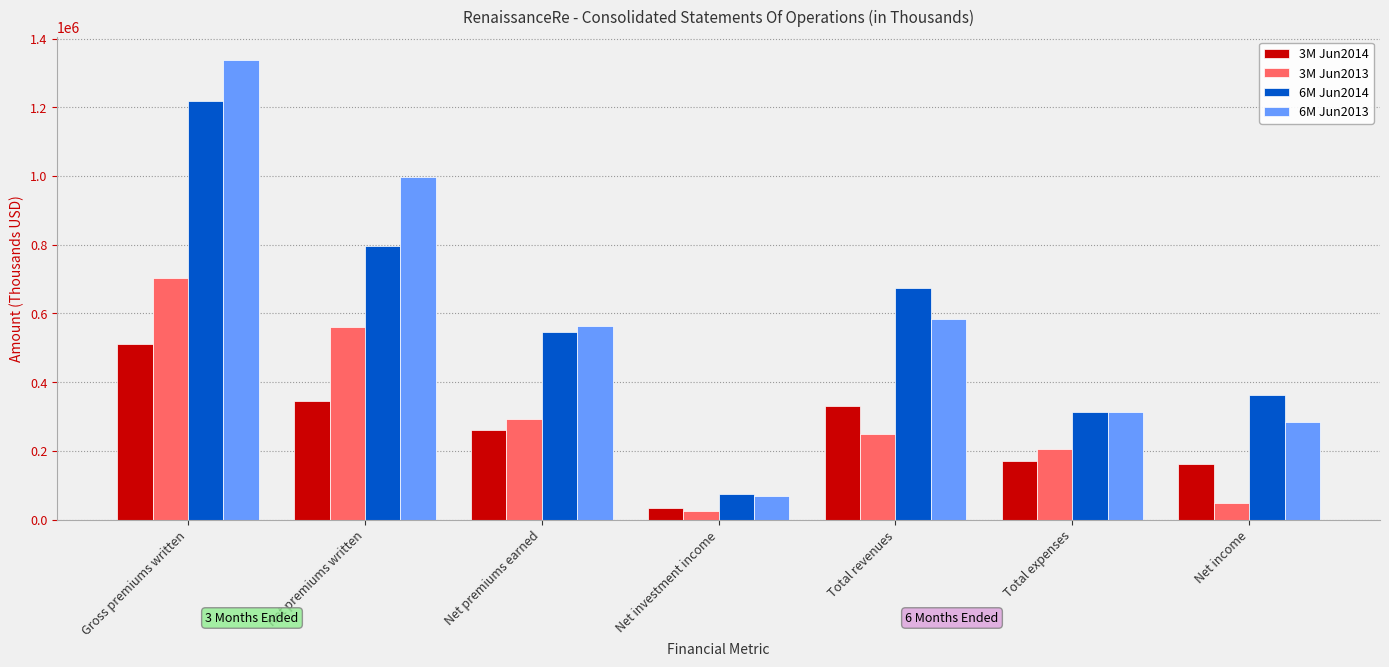

Which series changed the most between Gross premiums written and Total revenues?

6M Jun2013